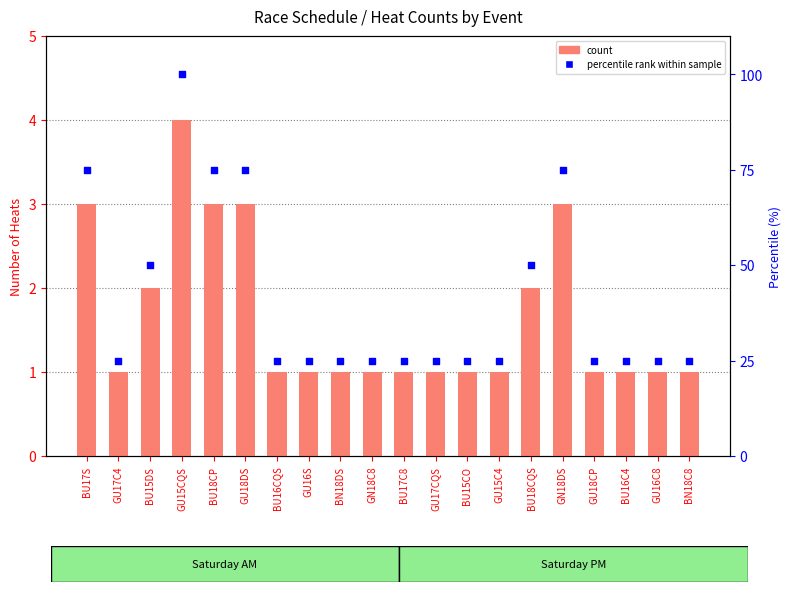

At how many categories does at least one series exceed 98?

1